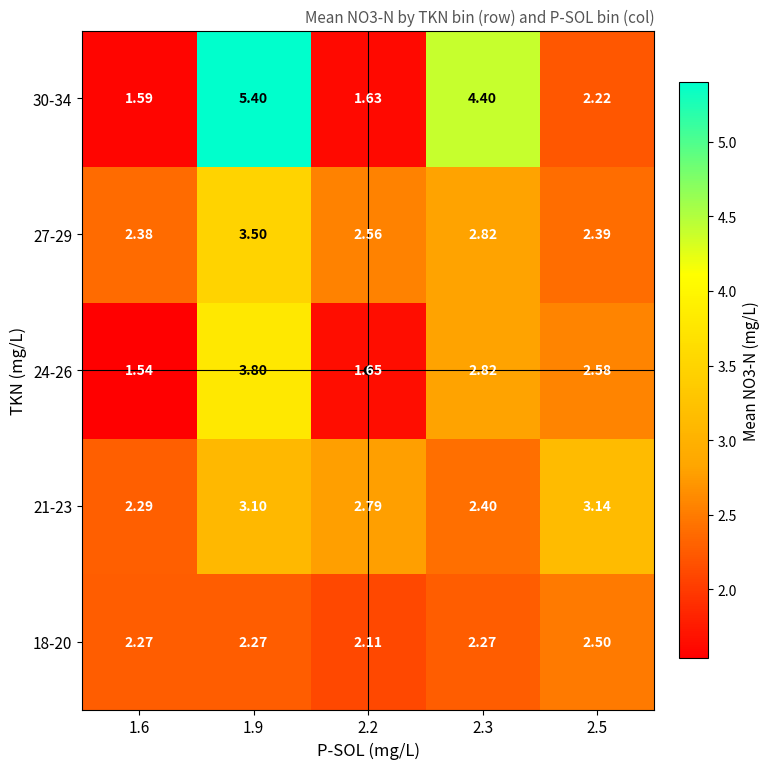

Is the value of 18-20 at 1.6 greater than the value of 30-34 at 2.3?

No